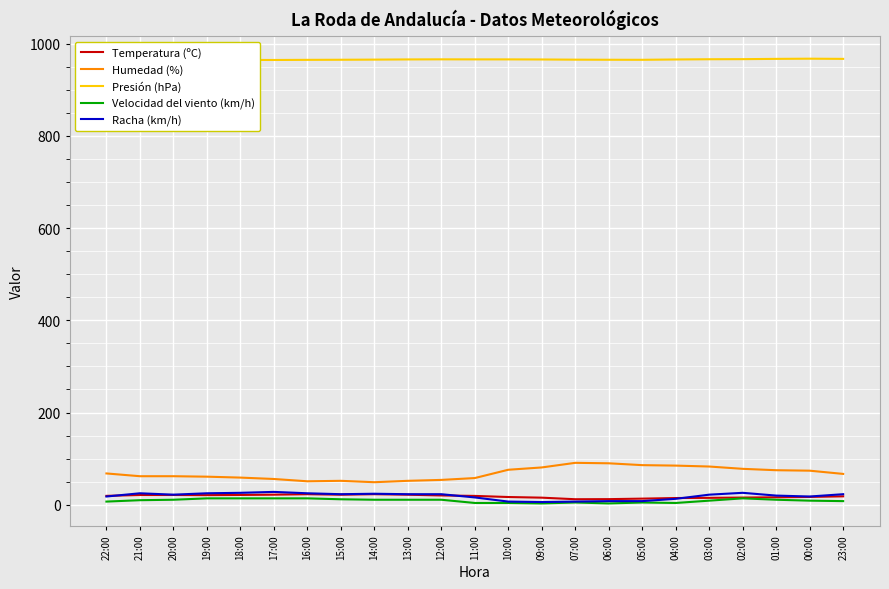

What is the difference between the Presión (hPa) values at 17:00 and 14:00?

0.8